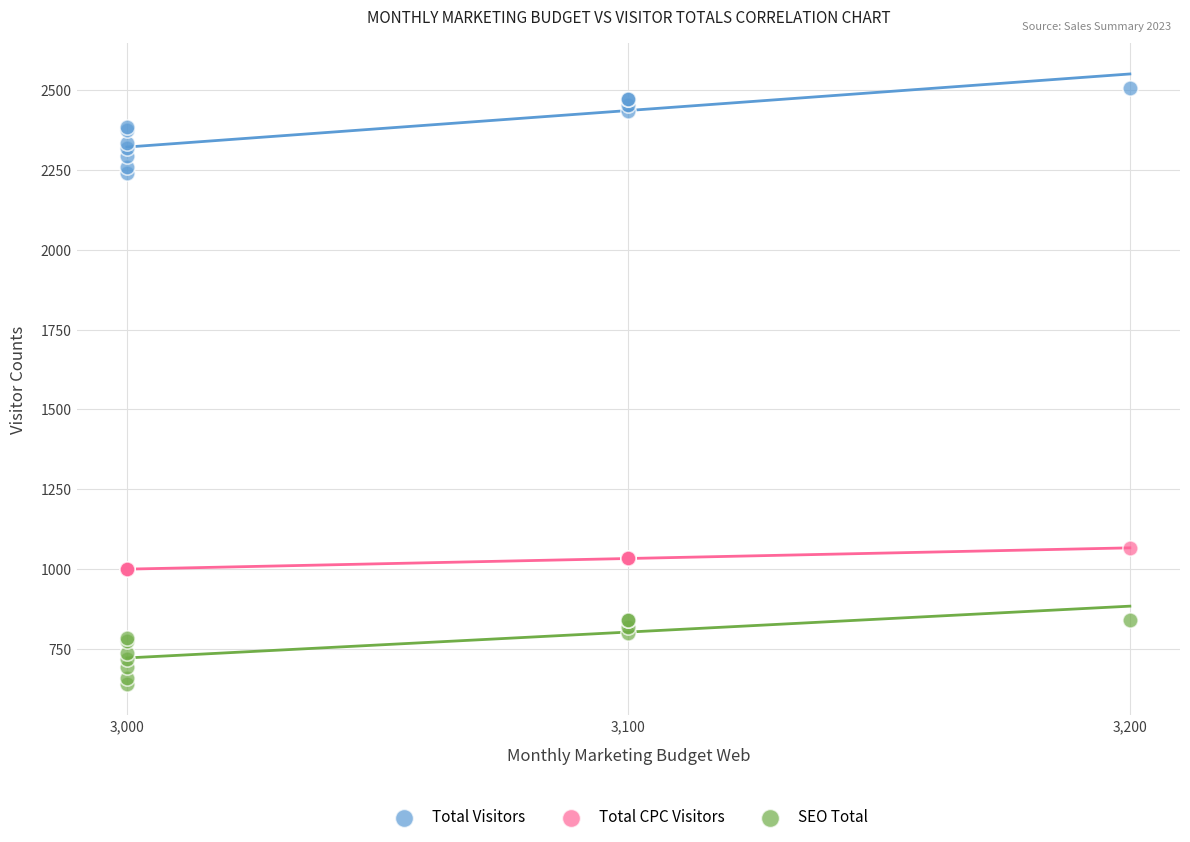

Across all series, what Y value is closest to 1573?

1066.7